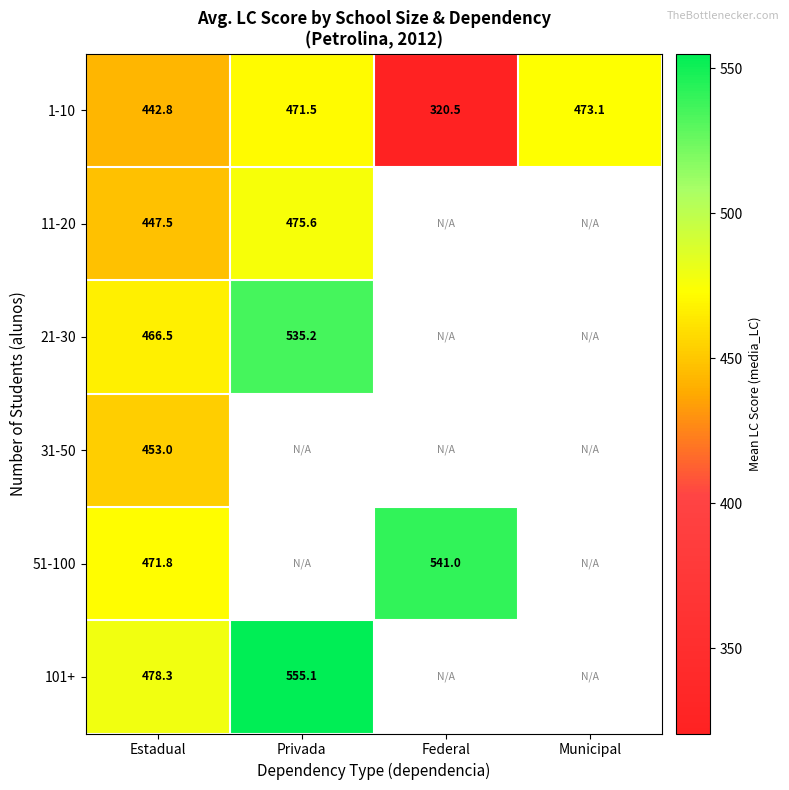

Is the value of 1-10 at Federal greater than the value of 51-100 at Estadual?

No